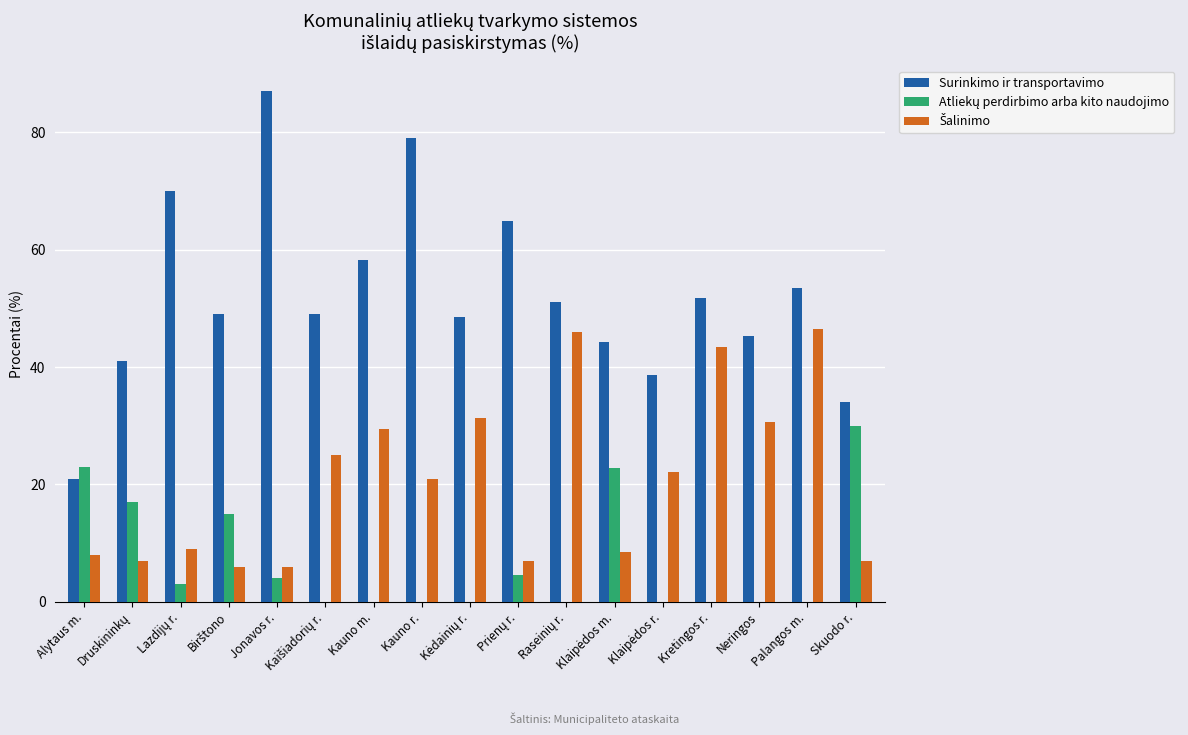

What is the spread (max minus min) of values at Jonavos r.?

83.0